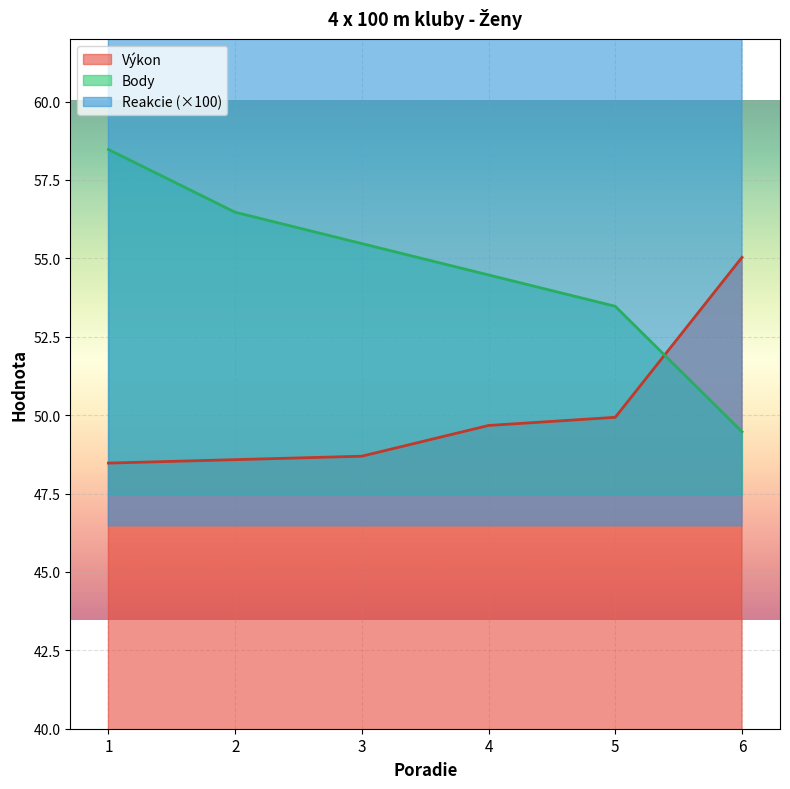

At which category is the sum across all series the highest?

6